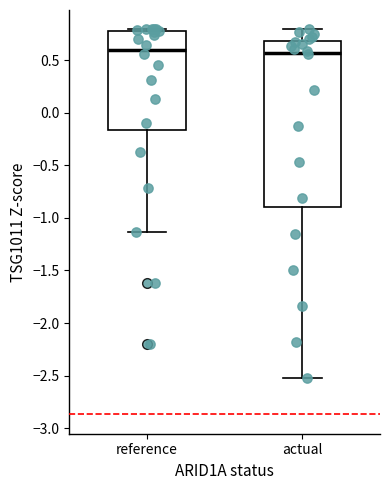

Where is the upper edge of the box for actual on the y-axis? The values are not printed on the chart, so give them approximately, as read against the axis.

0.70